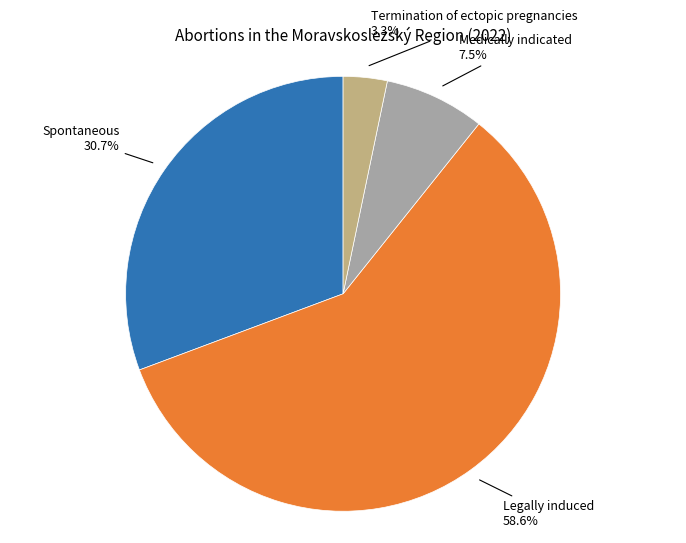

Is there any slice that represents more than half of the pie?

Yes